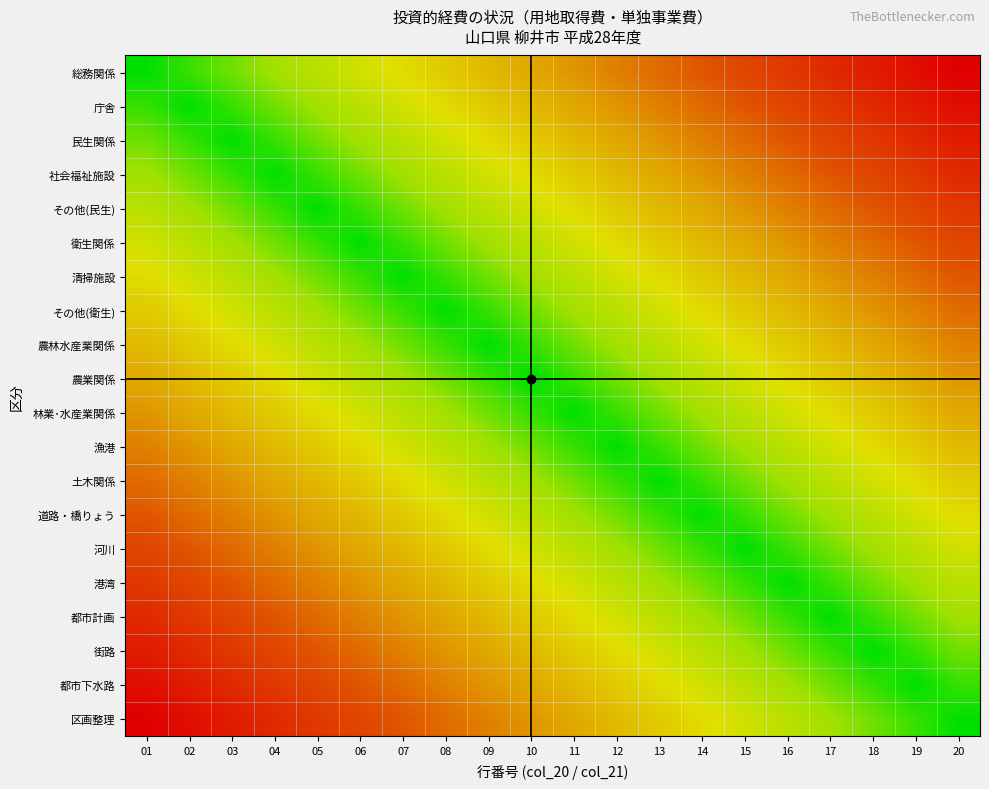

Reading right to left, what are all the values shown in this chart?

総務関係: 20=19	19=18	18=17	17=16	16=15	15=14	14=13	13=12	12=11	11=10	10=9	09=8	08=7	07=6	06=5	05=4	04=3	03=2	02=1	01=0
庁舎: 20=18	19=17	18=16	17=15	16=14	15=13	14=12	13=11	12=10	11=9	10=8	09=7	08=6	07=5	06=4	05=3	04=2	03=1	02=0	01=1
民生関係: 20=17	19=16	18=15	17=14	16=13	15=12	14=11	13=10	12=9	11=8	10=7	09=6	08=5	07=4	06=3	05=2	04=1	03=0	02=1	01=2
社会福祉施設: 20=16	19=15	18=14	17=13	16=12	15=11	14=10	13=9	12=8	11=7	10=6	09=5	08=4	07=3	06=2	05=1	04=0	03=1	02=2	01=3
その他(民生): 20=15	19=14	18=13	17=12	16=11	15=10	14=9	13=8	12=7	11=6	10=5	09=4	08=3	07=2	06=1	05=0	04=1	03=2	02=3	01=4
衛生関係: 20=14	19=13	18=12	17=11	16=10	15=9	14=8	13=7	12=6	11=5	10=4	09=3	08=2	07=1	06=0	05=1	04=2	03=3	02=4	01=5
清掃施設: 20=13	19=12	18=11	17=10	16=9	15=8	14=7	13=6	12=5	11=4	10=3	09=2	08=1	07=0	06=1	05=2	04=3	03=4	02=5	01=6
その他(衛生): 20=12	19=11	18=10	17=9	16=8	15=7	14=6	13=5	12=4	11=3	10=2	09=1	08=0	07=1	06=2	05=3	04=4	03=5	02=6	01=7
農林水産業関係: 20=11	19=10	18=9	17=8	16=7	15=6	14=5	13=4	12=3	11=2	10=1	09=0	08=1	07=2	06=3	05=4	04=5	03=6	02=7	01=8
農業関係: 20=10	19=9	18=8	17=7	16=6	15=5	14=4	13=3	12=2	11=1	10=0	09=1	08=2	07=3	06=4	05=5	04=6	03=7	02=8	01=9
林業･水産業関係: 20=9	19=8	18=7	17=6	16=5	15=4	14=3	13=2	12=1	11=0	10=1	09=2	08=3	07=4	06=5	05=6	04=7	03=8	02=9	01=10
漁港: 20=8	19=7	18=6	17=5	16=4	15=3	14=2	13=1	12=0	11=1	10=2	09=3	08=4	07=5	06=6	05=7	04=8	03=9	02=10	01=11
土木関係: 20=7	19=6	18=5	17=4	16=3	15=2	14=1	13=0	12=1	11=2	10=3	09=4	08=5	07=6	06=7	05=8	04=9	03=10	02=11	01=12
道路・橋りょう: 20=6	19=5	18=4	17=3	16=2	15=1	14=0	13=1	12=2	11=3	10=4	09=5	08=6	07=7	06=8	05=9	04=10	03=11	02=12	01=13
河川: 20=5	19=4	18=3	17=2	16=1	15=0	14=1	13=2	12=3	11=4	10=5	09=6	08=7	07=8	06=9	05=10	04=11	03=12	02=13	01=14
港湾: 20=4	19=3	18=2	17=1	16=0	15=1	14=2	13=3	12=4	11=5	10=6	09=7	08=8	07=9	06=10	05=11	04=12	03=13	02=14	01=15
都市計画: 20=3	19=2	18=1	17=0	16=1	15=2	14=3	13=4	12=5	11=6	10=7	09=8	08=9	07=10	06=11	05=12	04=13	03=14	02=15	01=16
街路: 20=2	19=1	18=0	17=1	16=2	15=3	14=4	13=5	12=6	11=7	10=8	09=9	08=10	07=11	06=12	05=13	04=14	03=15	02=16	01=17
都市下水路: 20=1	19=0	18=1	17=2	16=3	15=4	14=5	13=6	12=7	11=8	10=9	09=10	08=11	07=12	06=13	05=14	04=15	03=16	02=17	01=18
区画整理: 20=0	19=1	18=2	17=3	16=4	15=5	14=6	13=7	12=8	11=9	10=10	09=11	08=12	07=13	06=14	05=15	04=16	03=17	02=18	01=19